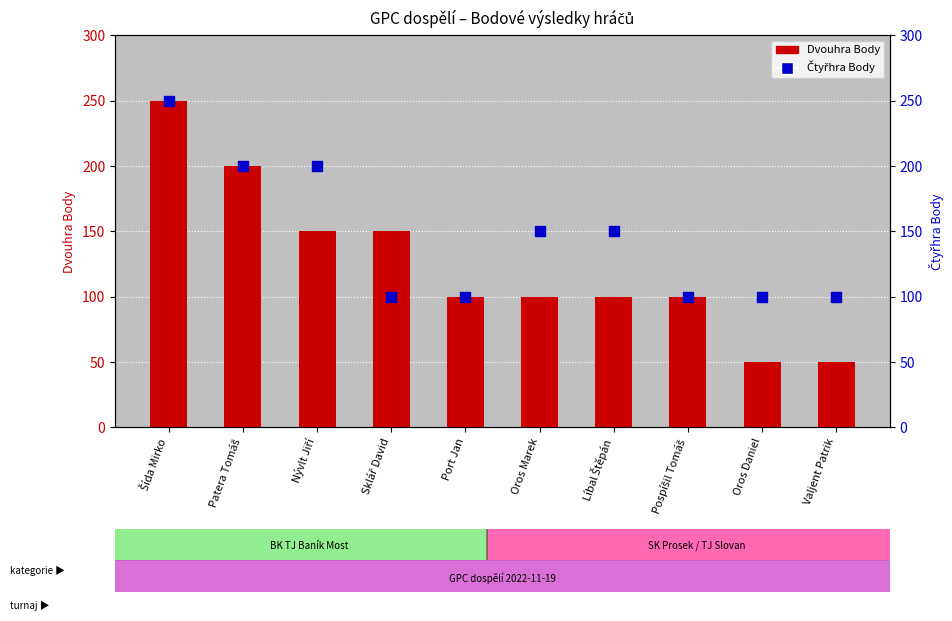

At which category is the sum across all series the highest?

Šída Mirko